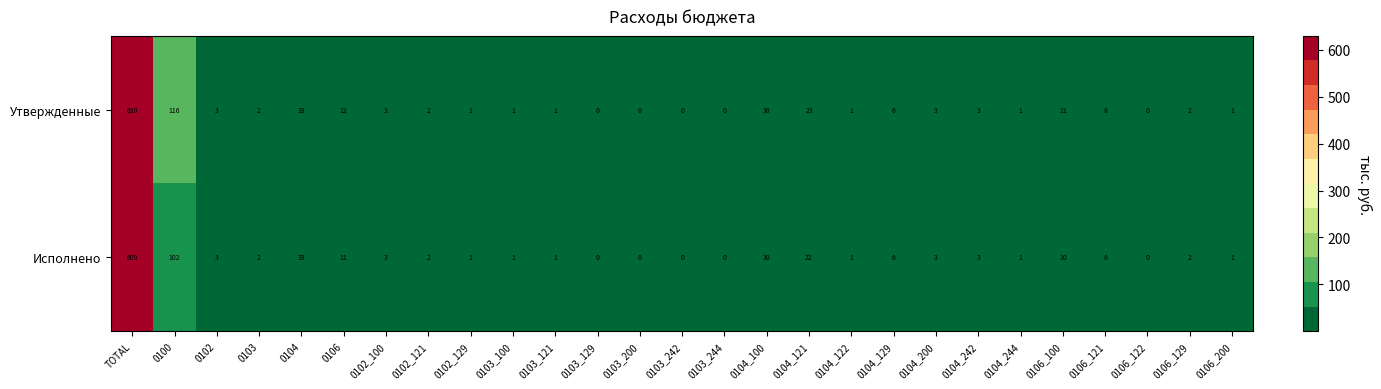

Rank the series by their average value, from highest to lowest.

Утвержденные, Исполнено